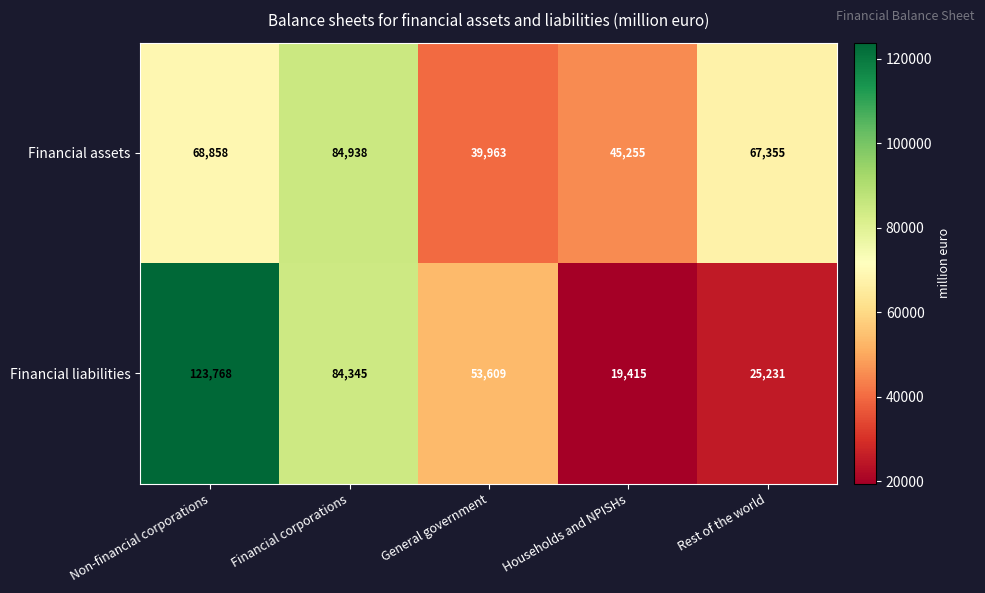

Which series has the largest total across all categories?

Financial assets